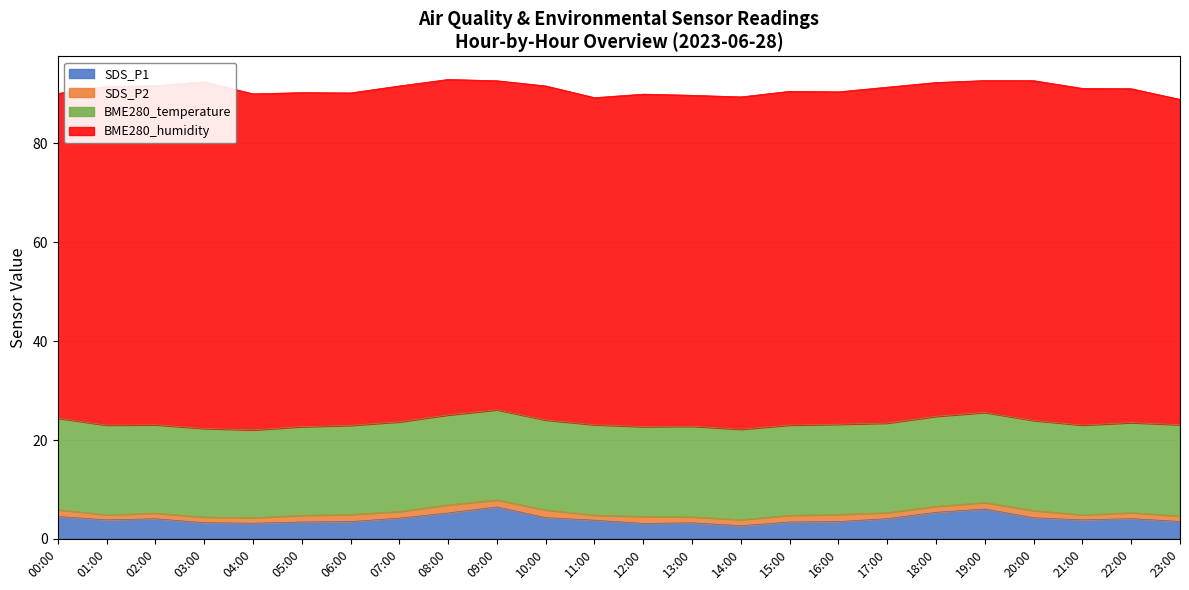

Which series has the widest spread of values?

BME280_humidity